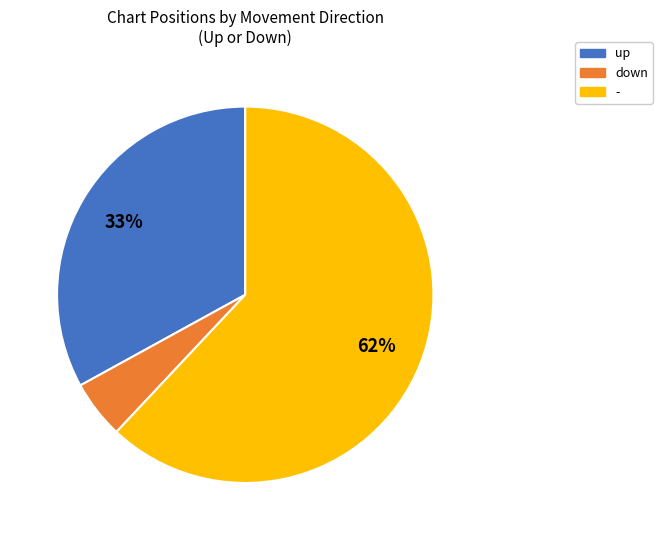

Does any single category account for the majority?

Yes